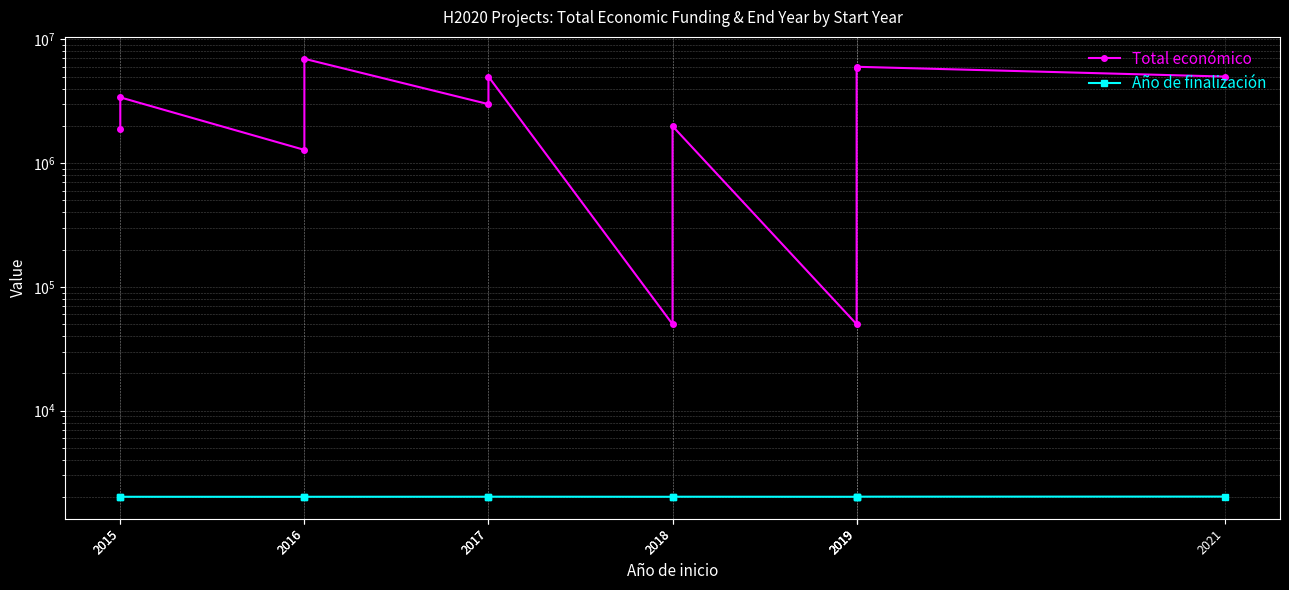

True or false: Total económico and Año de finalización cross at least once.

False